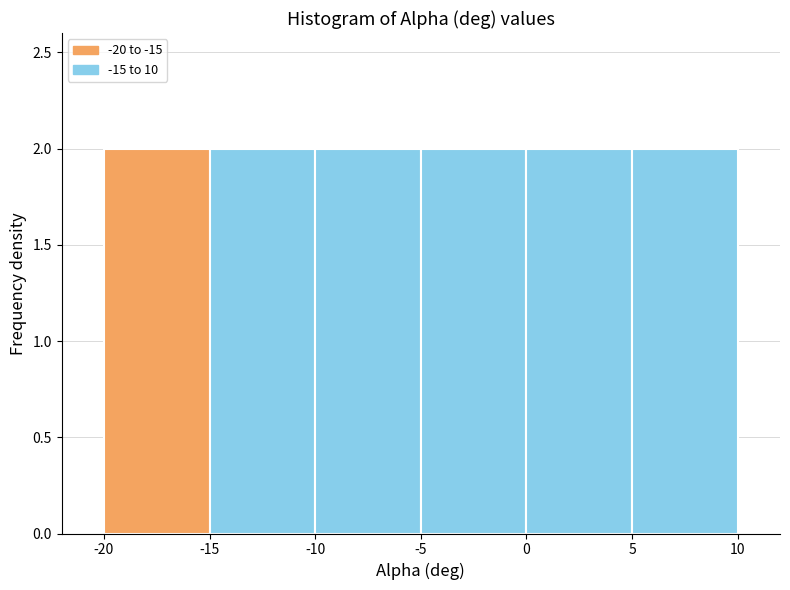

Reading left to right, list every bar in this chart as the range it spans on the x-axis followed by its height. The values are not printed on the chart, so give them approximately, as read against the axis.

-20 to -15: 2
-15 to -10: 2
-10 to -5: 2
-5 to 0: 2
0 to 5: 2
5 to 10: 2